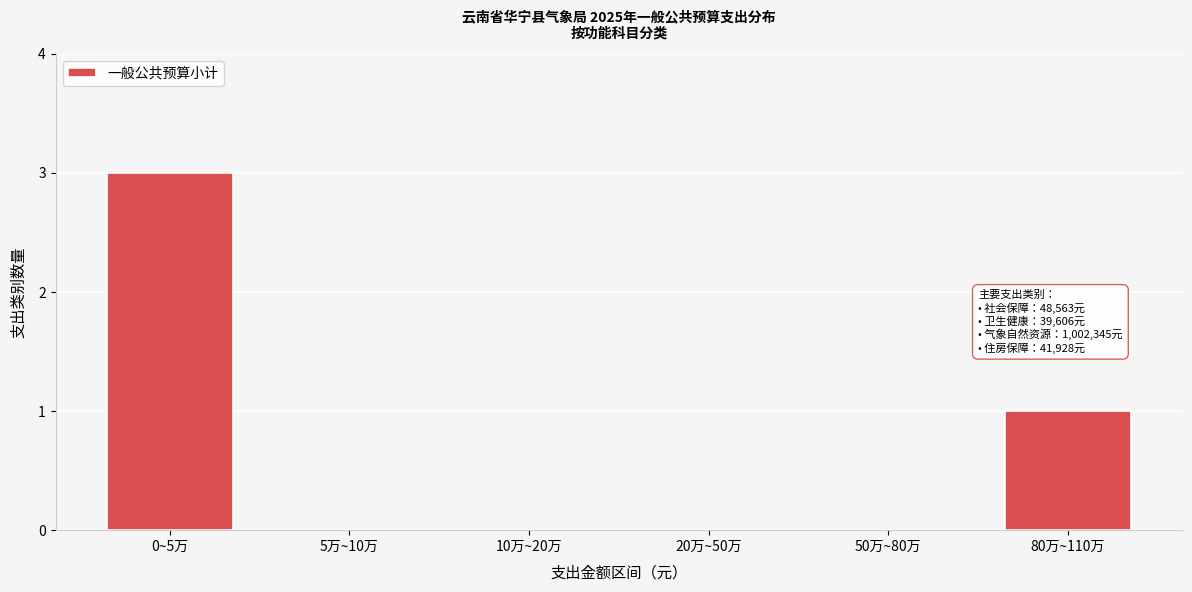

Reading right to left, transcribe all the data shown in this chart.

80万~110万=1	50万~80万=0	20万~50万=0	10万~20万=0	5万~10万=0	0~5万=3